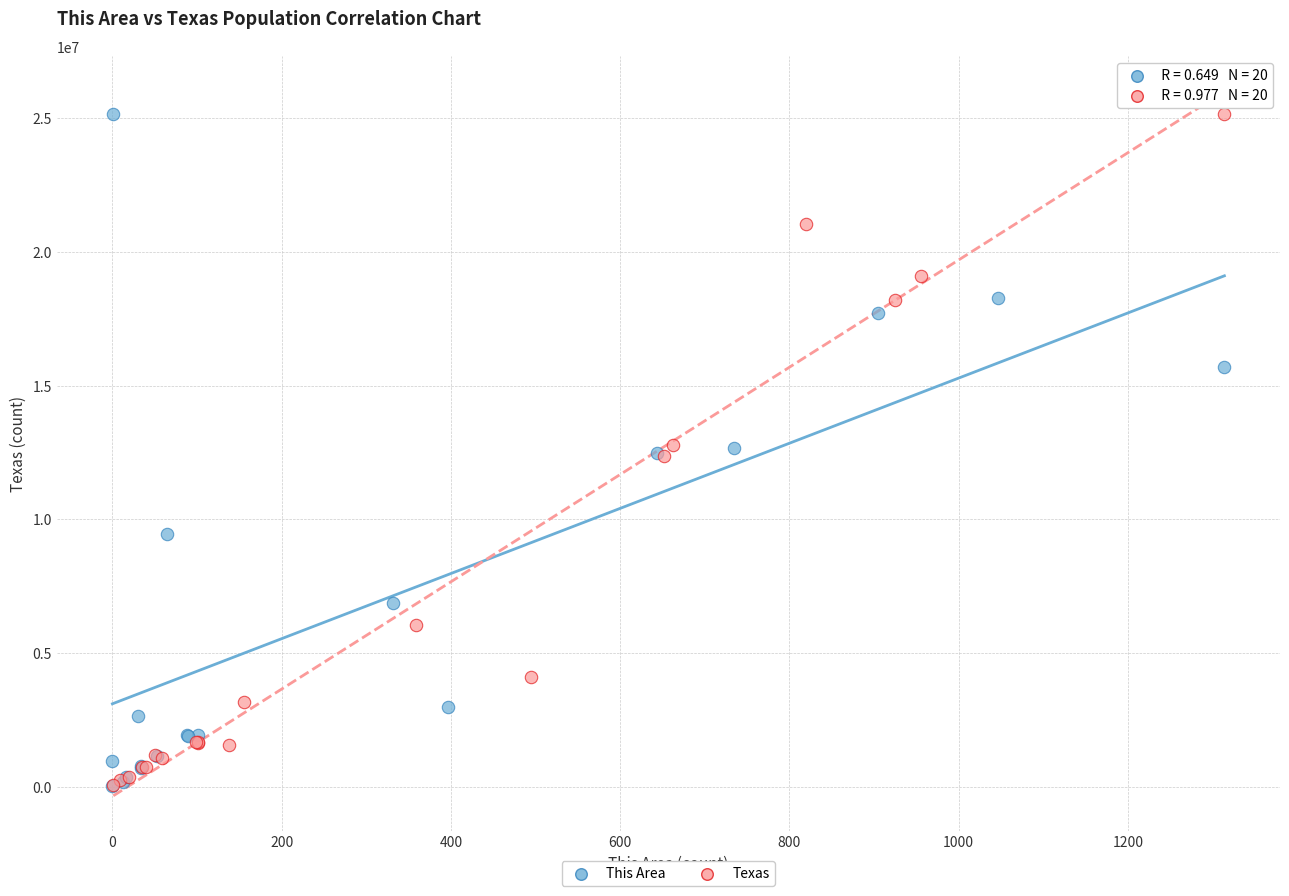

Which series has the largest Y range (max minus min)?

This Area